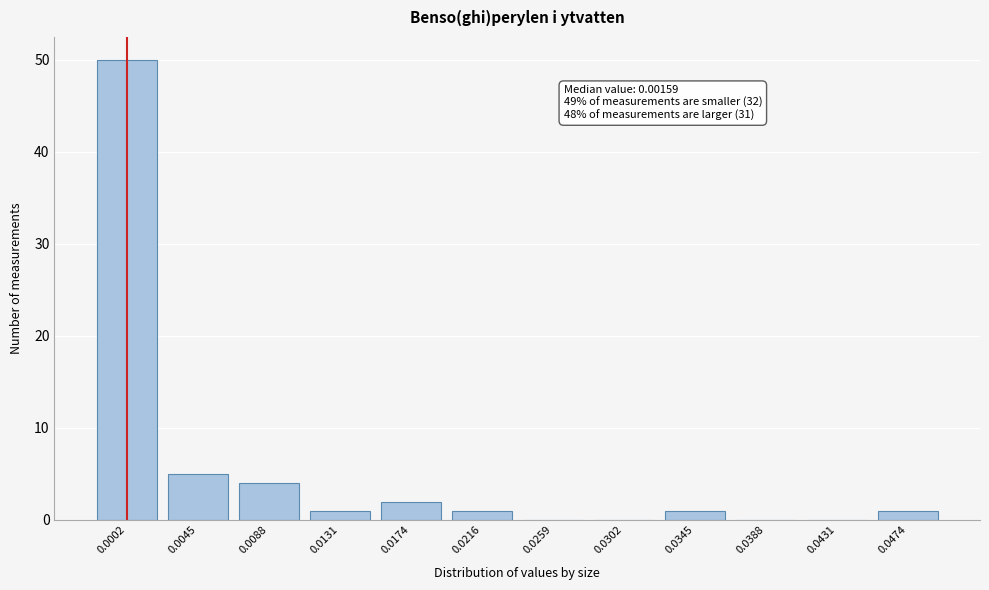

Reading left to right, what are all the values shown in this chart?

0.0002=50	0.0045=5	0.0088=4	0.0131=1	0.0174=2	0.0216=1	0.0259=0	0.0302=0	0.0345=1	0.0388=0	0.0431=0	0.0474=1